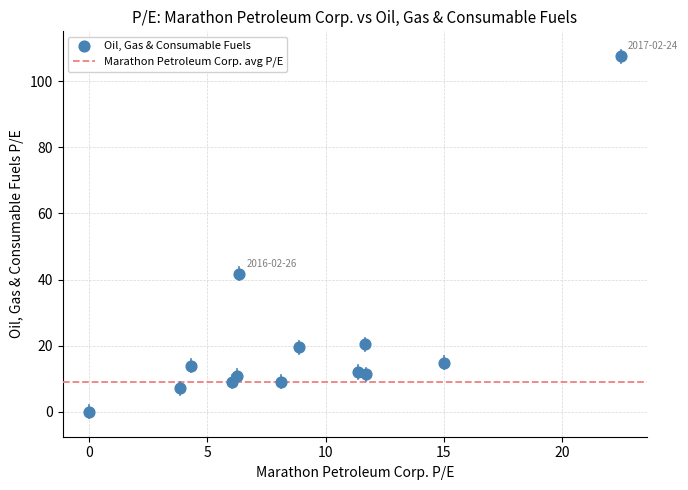

What Y value in the scatter plot is closest to 53?

41.8